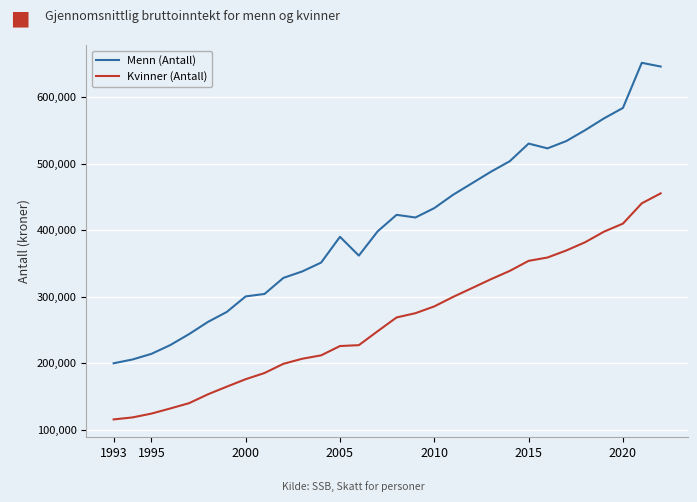

What is the smallest value displayed?

115900